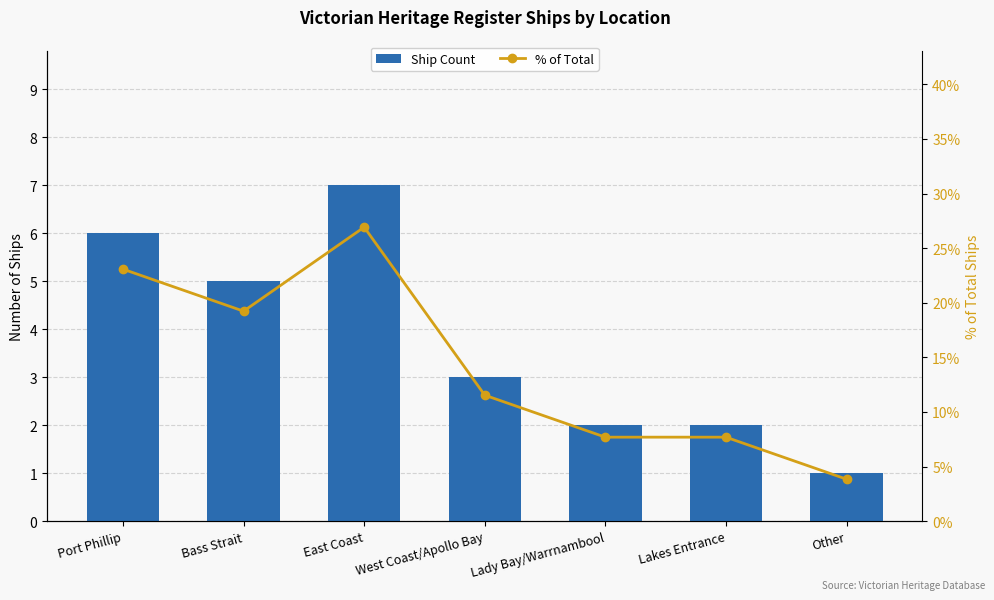

List the series in order of their overall mean, highest first.

% of Total, Ship Count